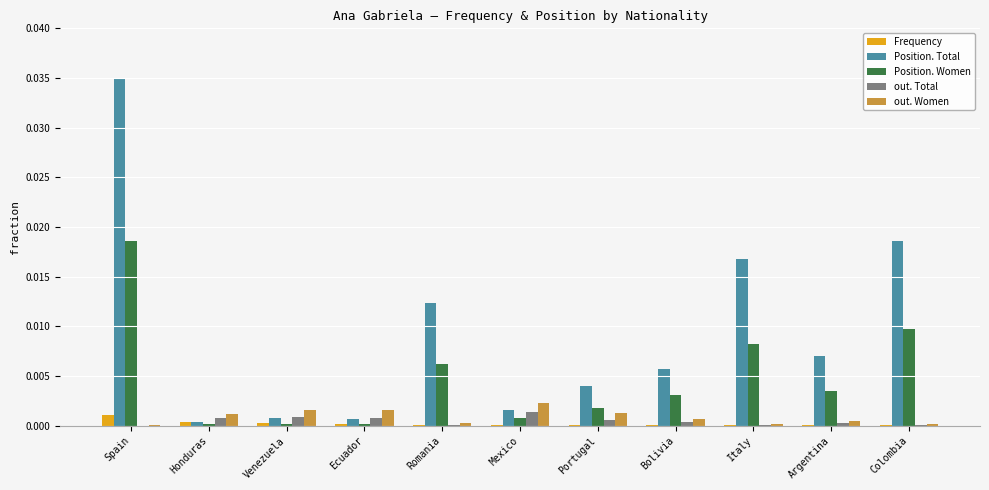

What are all the series names shown in the legend?

Frequency, Position. Total, Position. Women, out. Total, out. Women